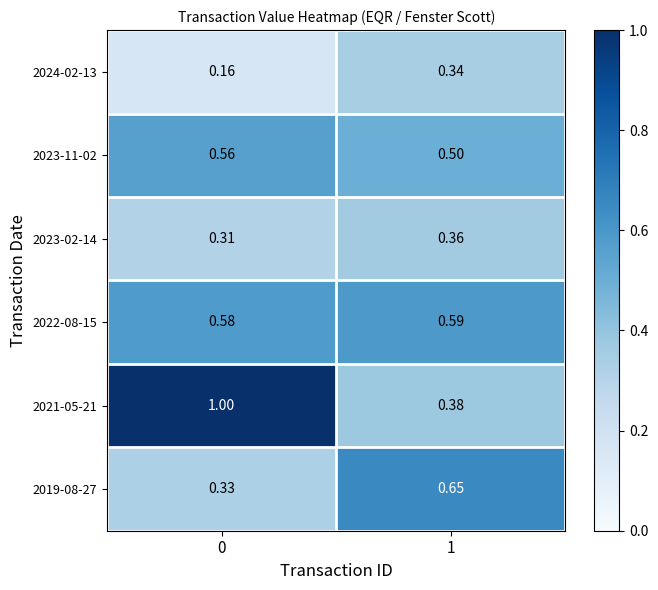

Is the value of 2023-02-14 at 0 greater than the value of 2024-02-13 at 1?

No